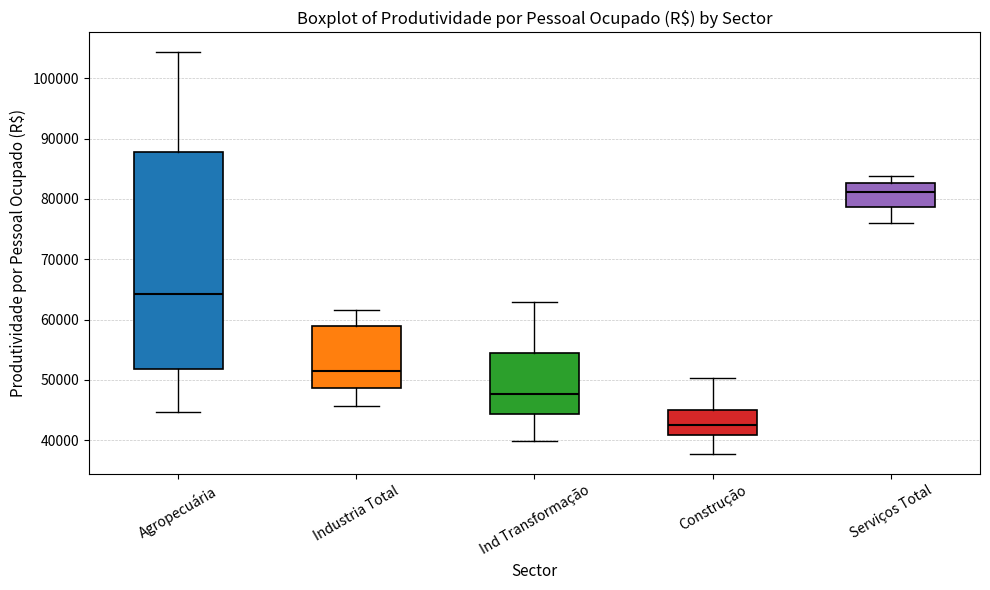

Which box's median line is the highest?

Serviços Total